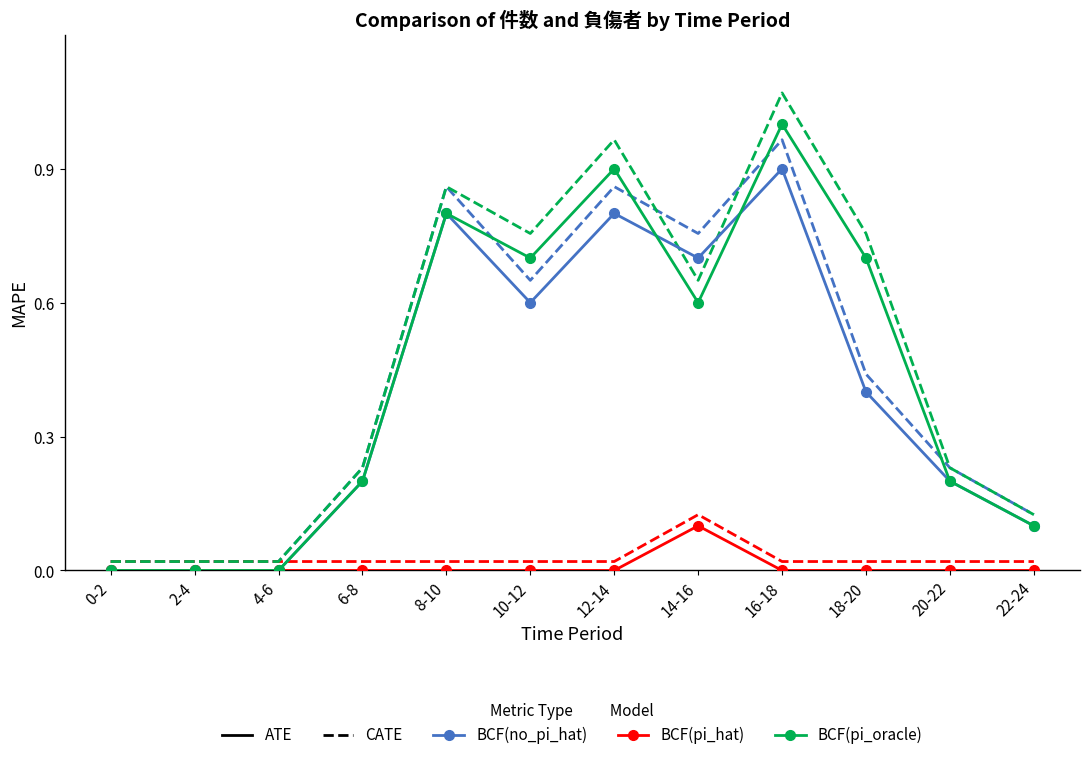

Which label corresponds to the largest value in the chart?

16-18